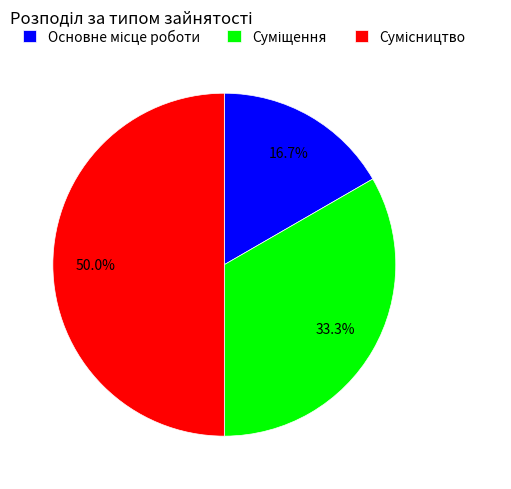

How many slices are in this pie chart?

3